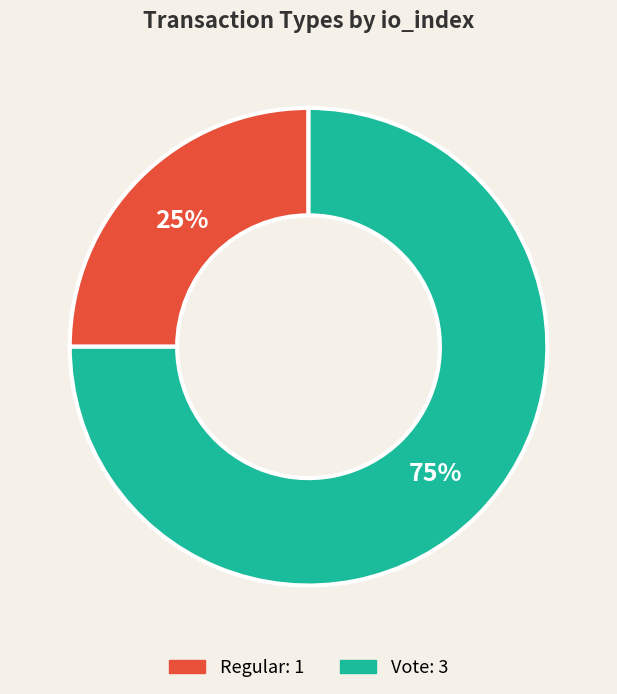

True or false: Regular accounts for 30% of the total.

False